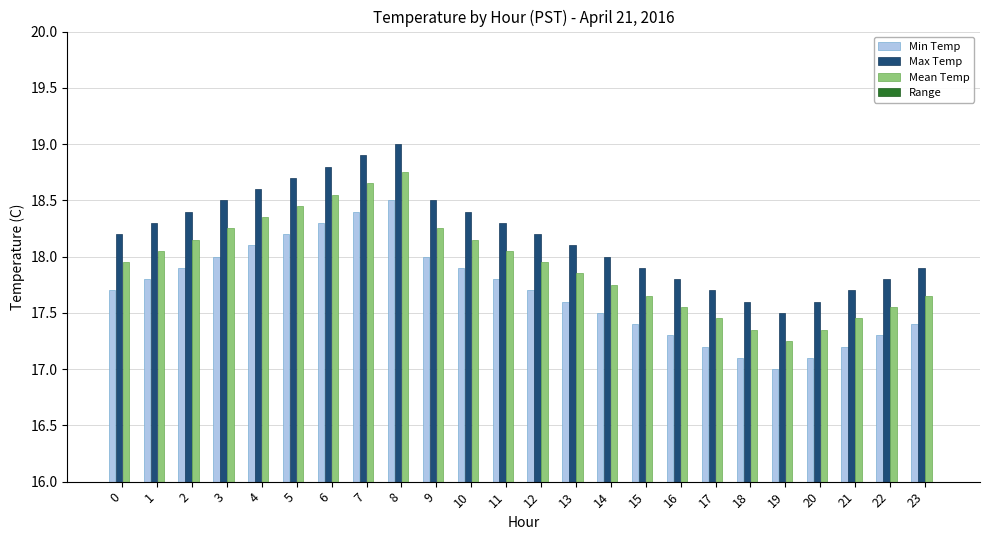

List the series in order of their peak value, highest first.

Max Temp, Mean Temp, Min Temp, Range